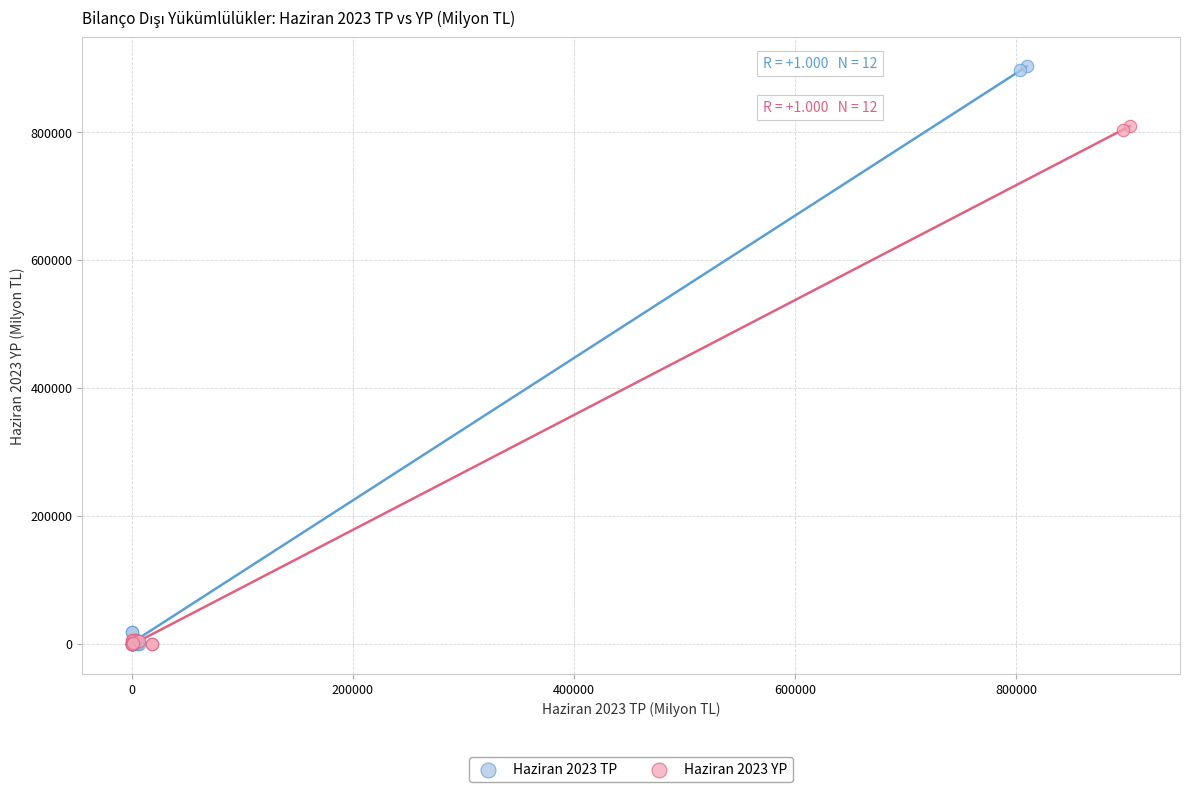

Which series has the largest Y range (max minus min)?

Haziran 2023 TP